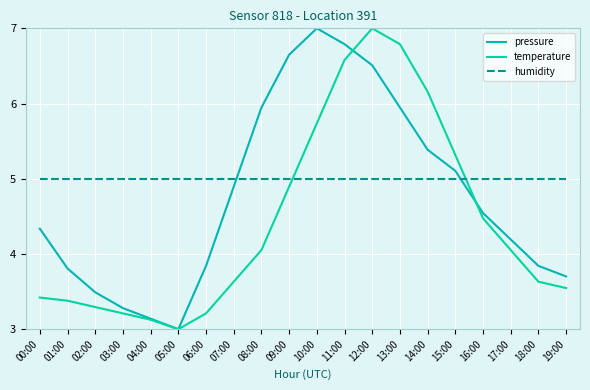

What is the average value of the humidity series?

5.0